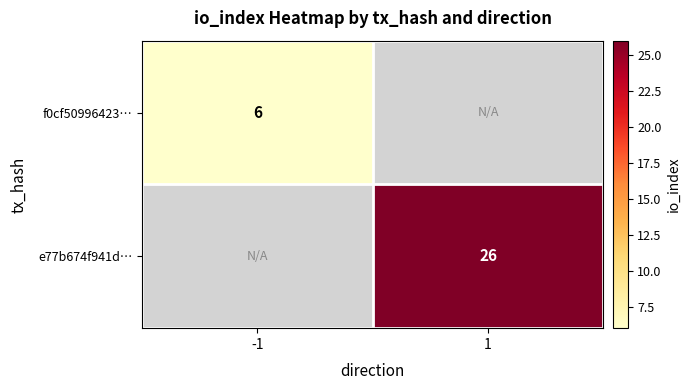

Is it true that e77b674f941d… equals 26 at 1?

True